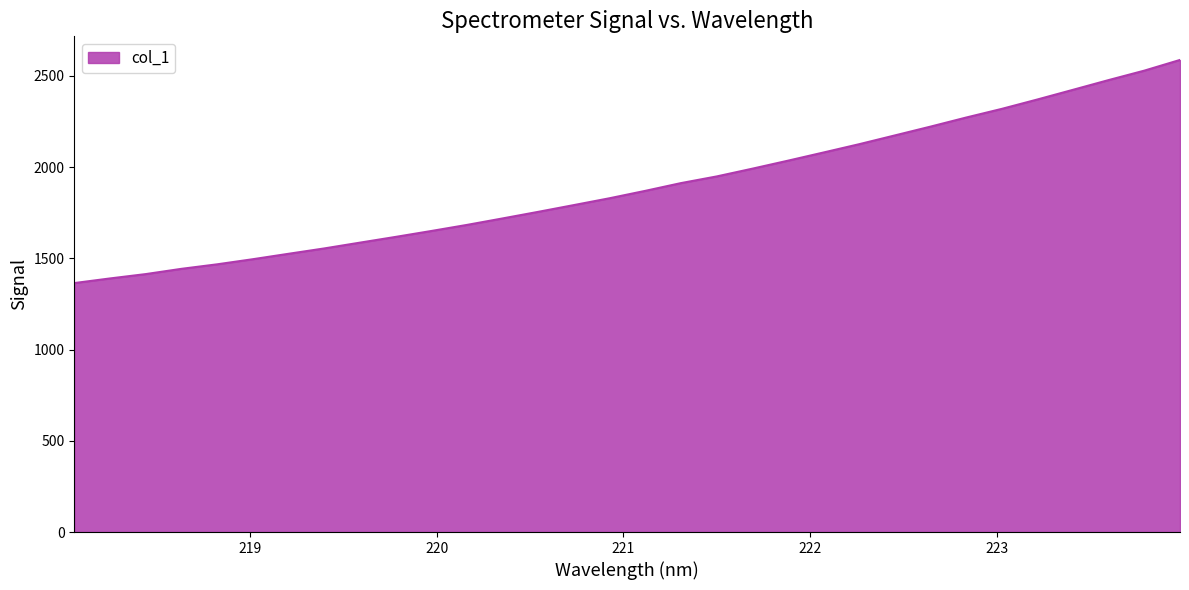

What is the smallest value displayed?

1364.6